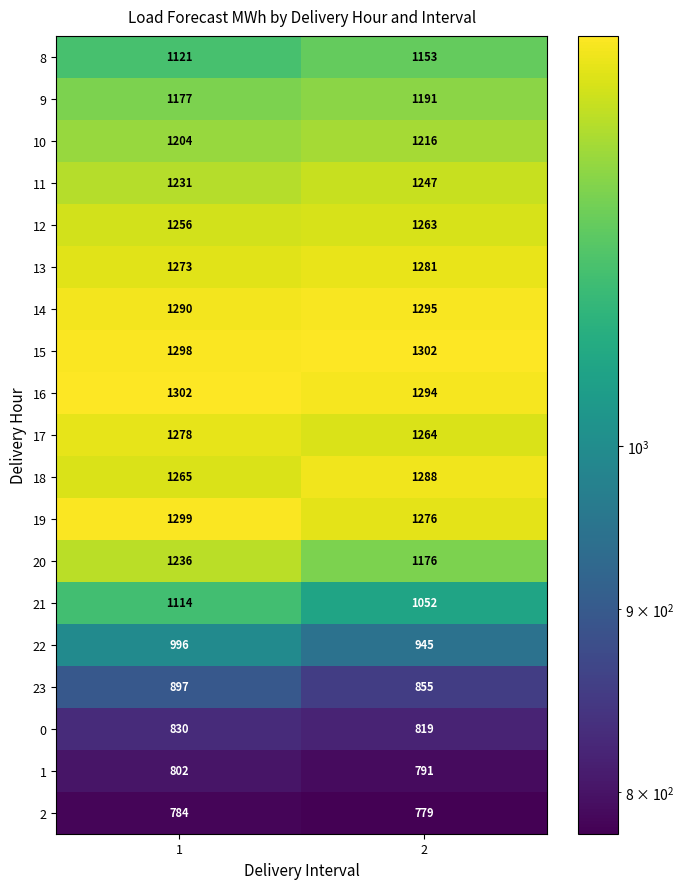

Rank the series at 2 from highest to lowest value.

15, 14, 16, 18, 13, 19, 17, 12, 11, 10, 9, 20, 8, 21, 22, 23, 0, 1, 2